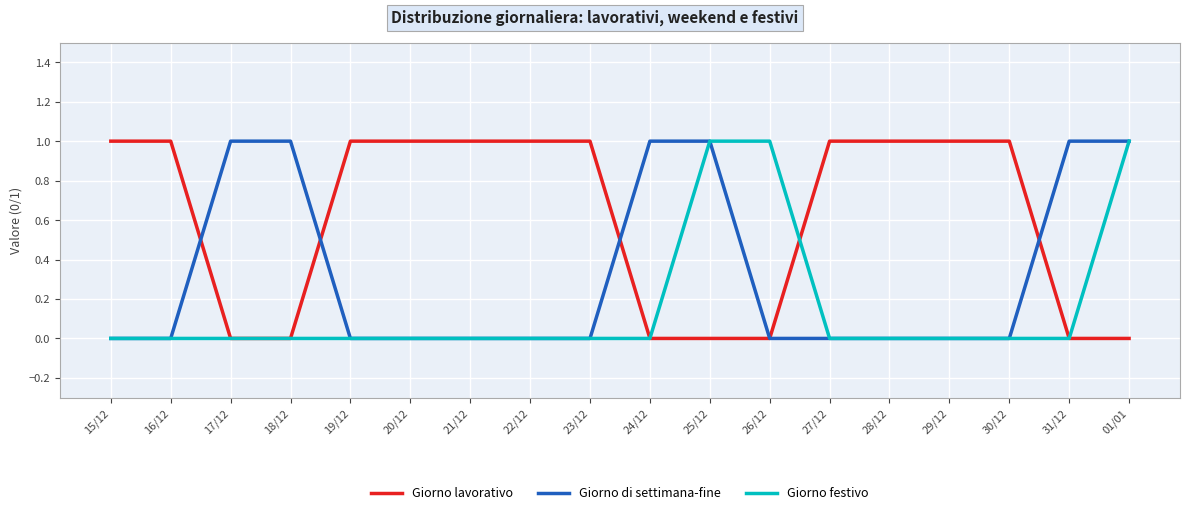

Is it true that Giorno lavorativo equals 0 at 01/01?

True